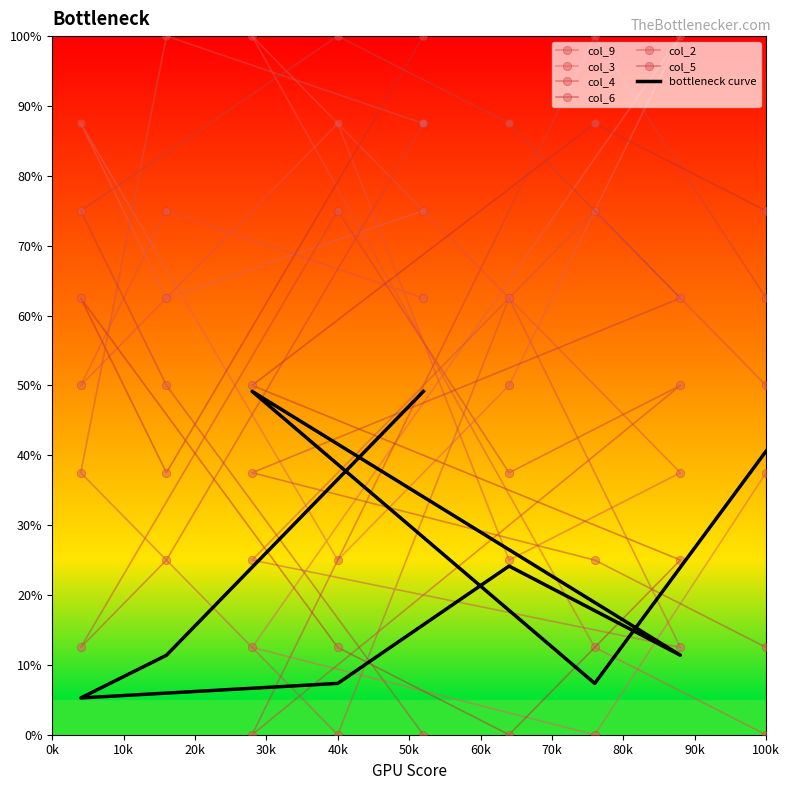

What are all the series names shown in the legend?

col_9, col_3, col_4, col_6, col_2, col_5